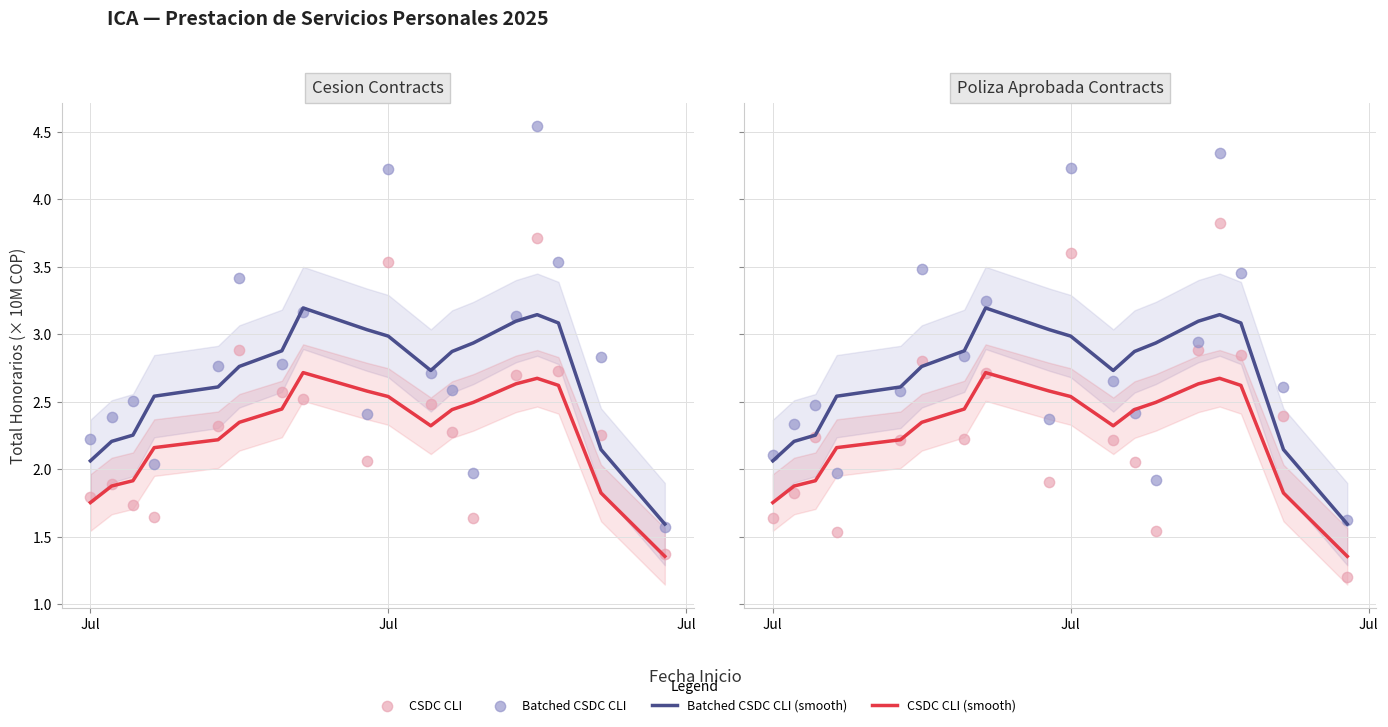

Which series has the largest Y range (max minus min)?

Batched CSDC CLI